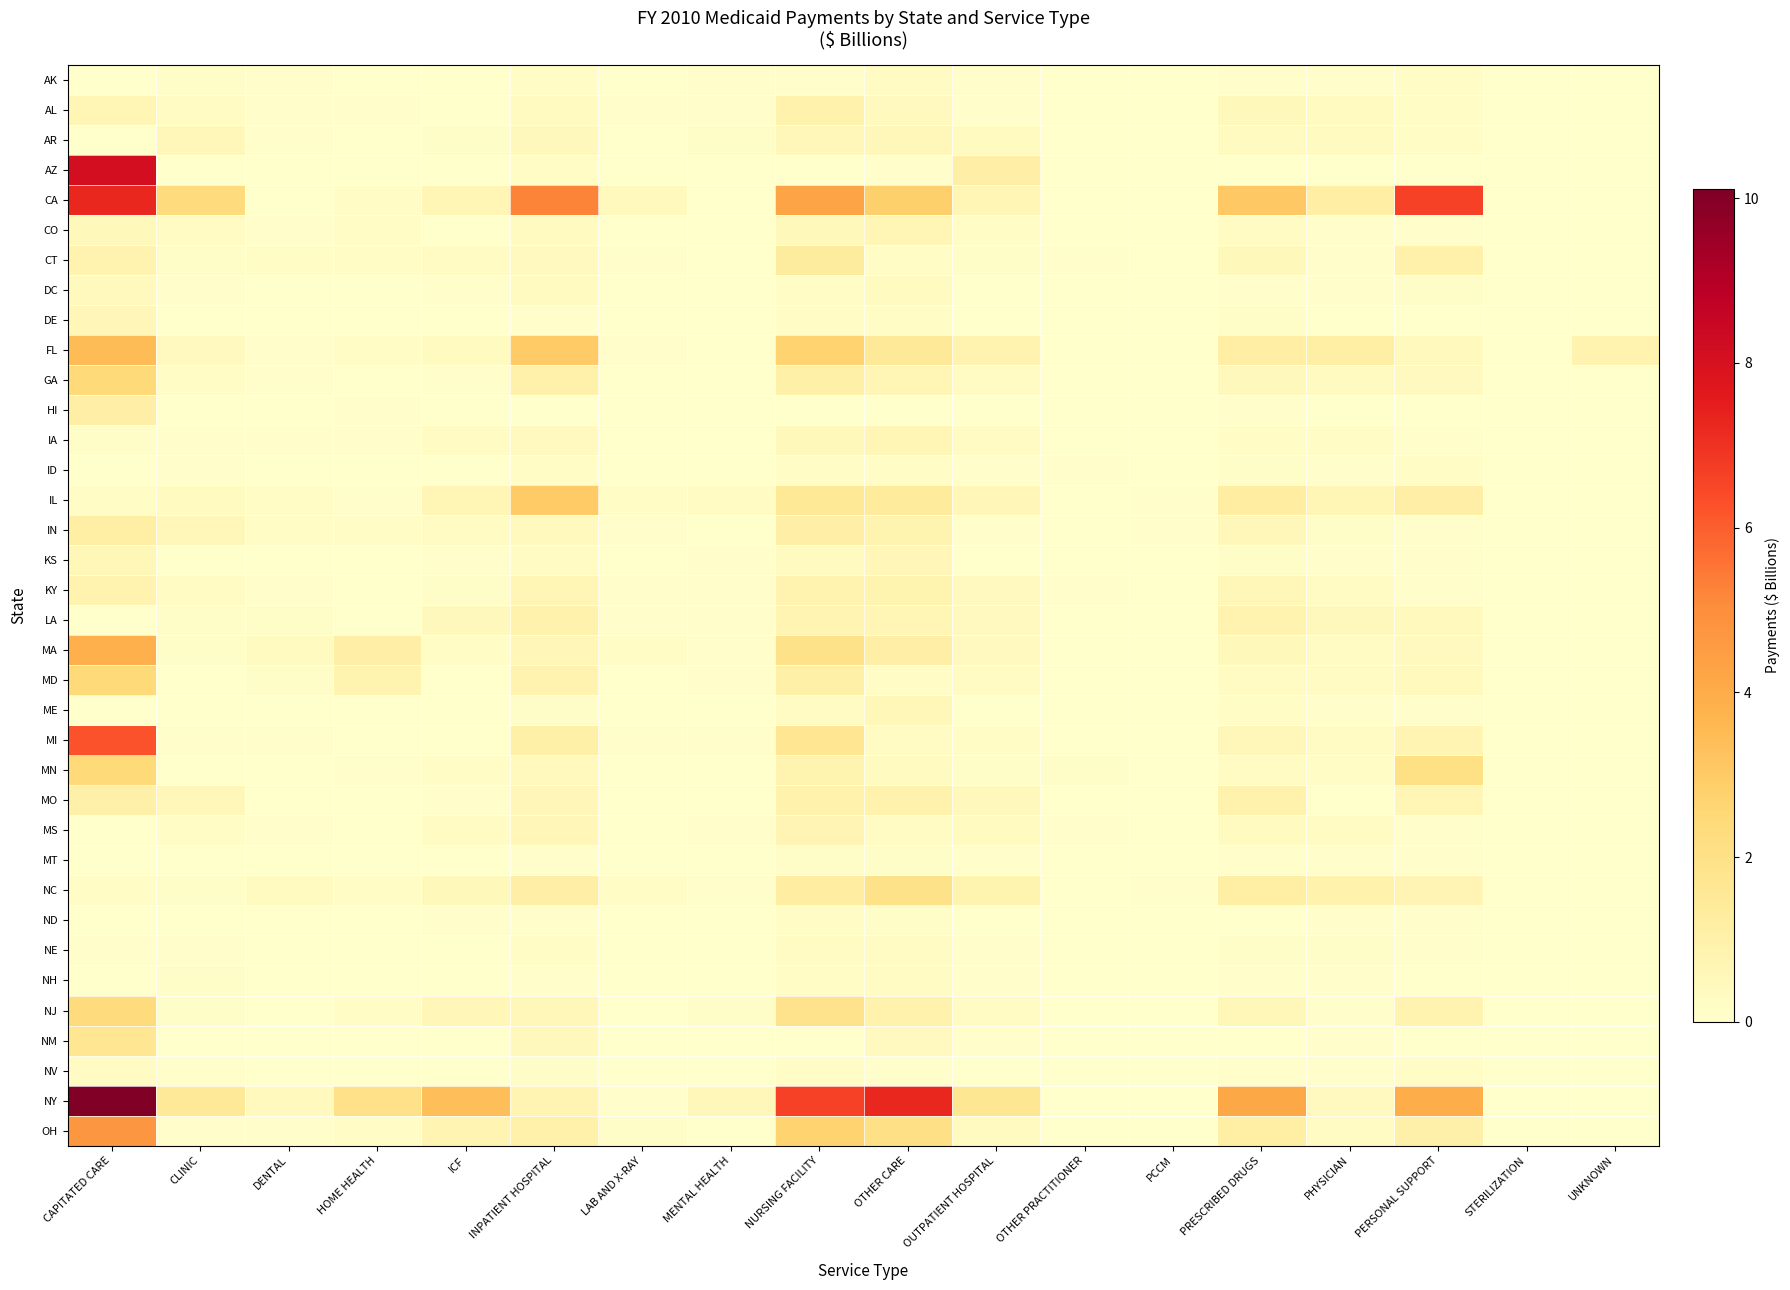

Count the number of categories in the chart.

18